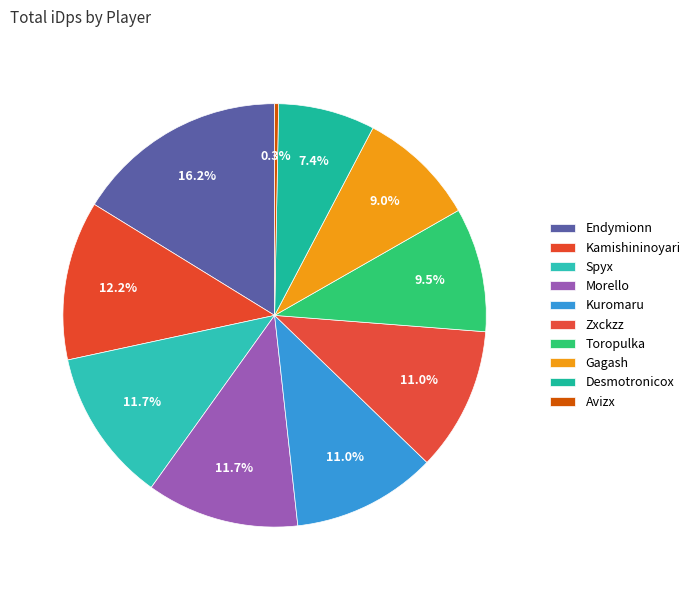

What portion of the pie excludes Spyx?

88.3%